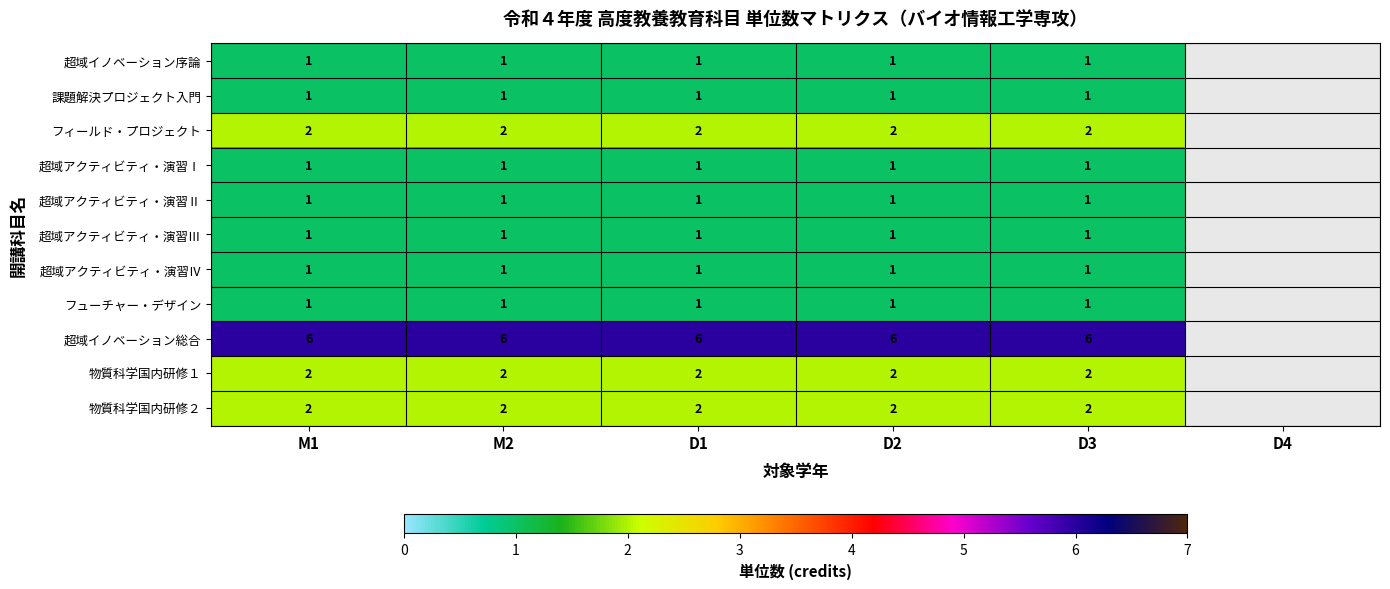

The value of 物質科学国内研修１ at M1 is 1. True or false?

False